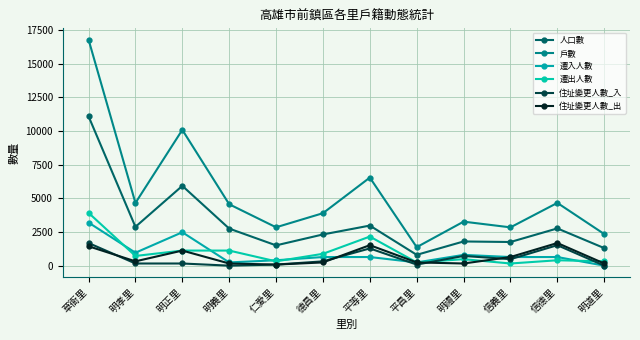

What is the label of the 6th point from the left?

德昌里